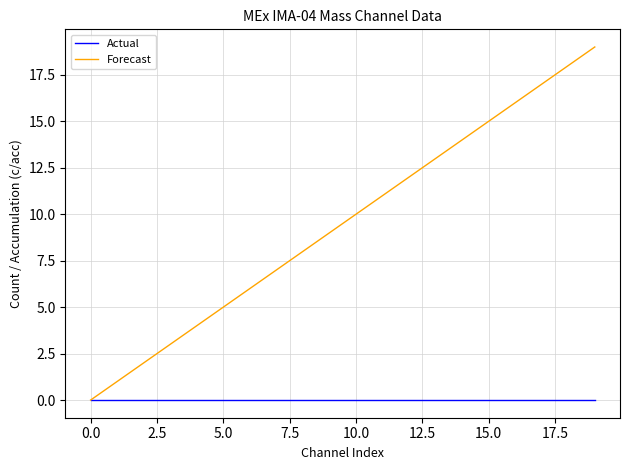

What are all the series names shown in the legend?

Actual, Forecast